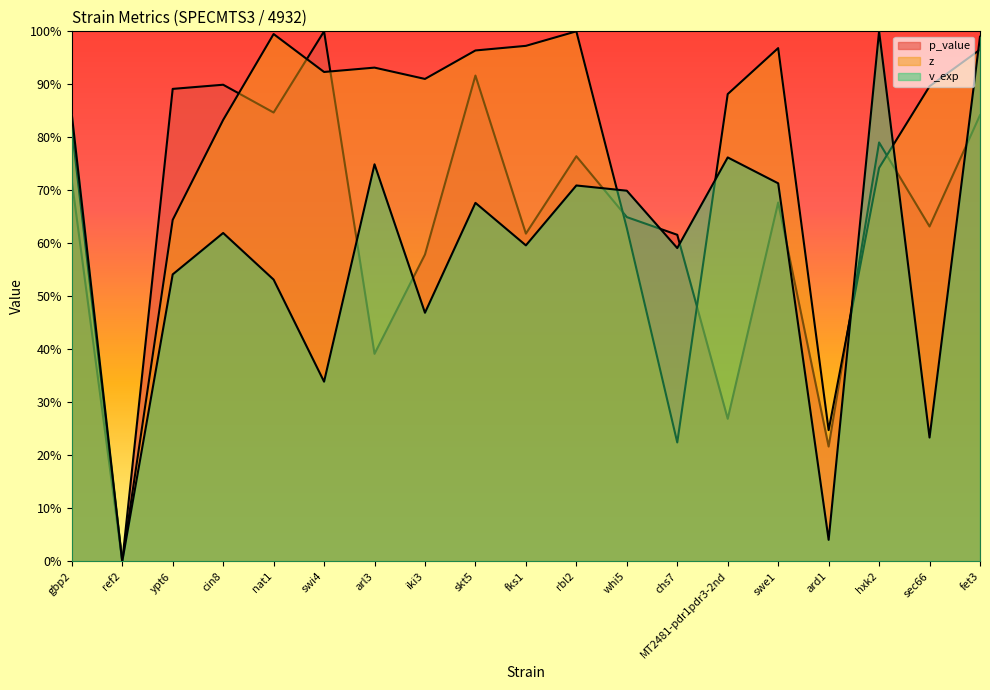

At which category is the sum across all series the highest?

fet3